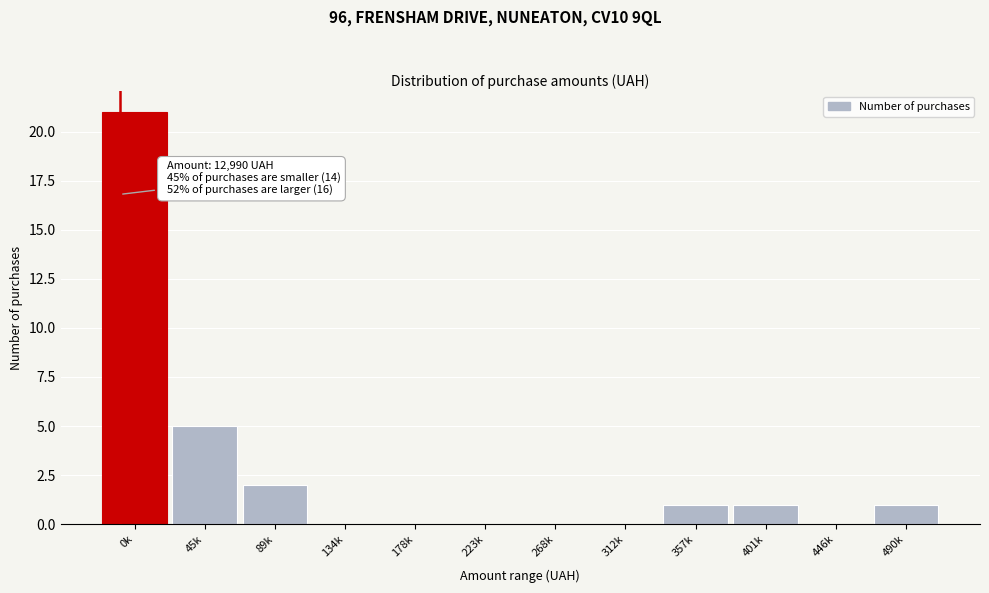

Reading left to right, list all the values displayed in this chart.

0k=21	45k=5	89k=2	134k=0	178k=0	223k=0	268k=0	312k=0	357k=1	401k=1	446k=0	490k=1